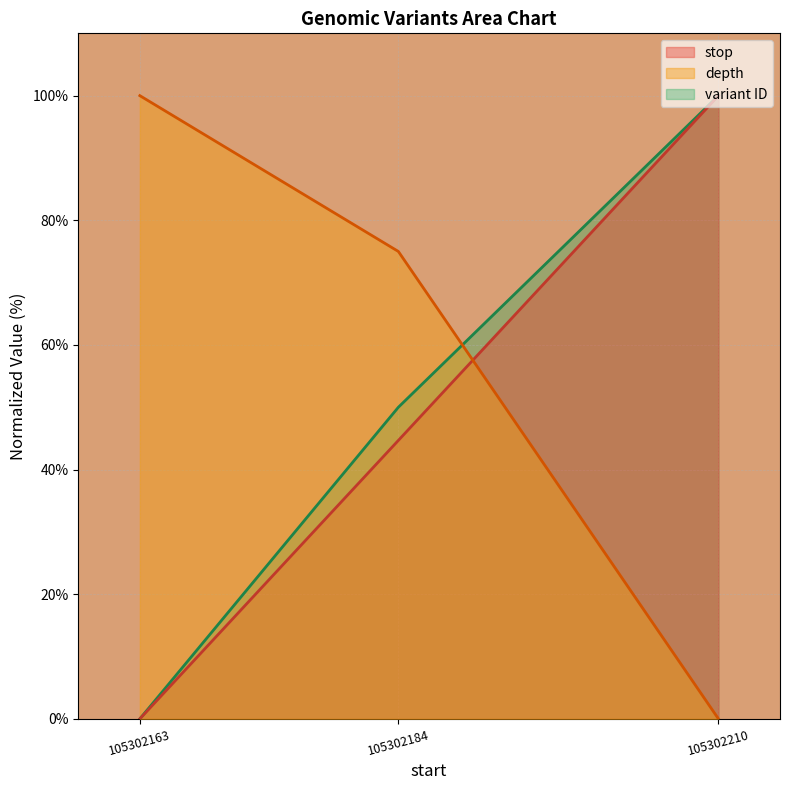

What are all the series names shown in the legend?

stop, depth, variant ID